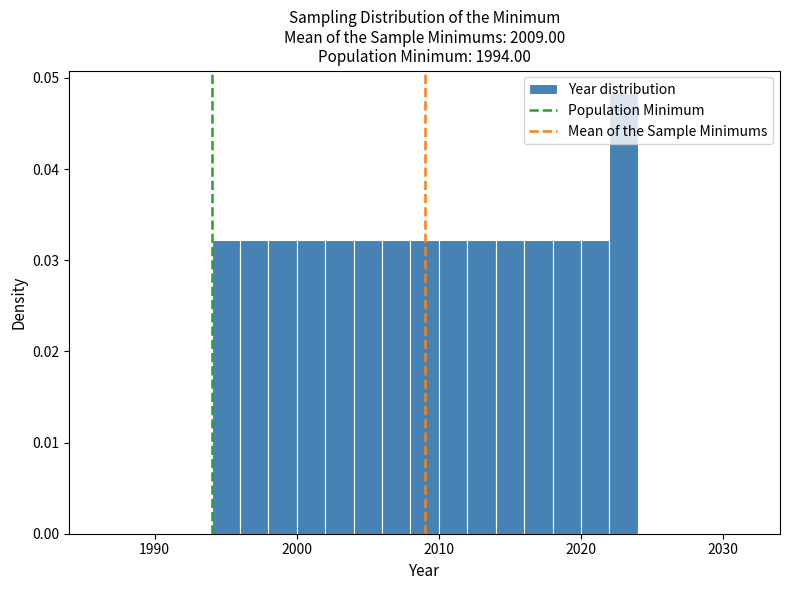

Read against the x-axis, roughly where is the centre of the tallest bar?

2023